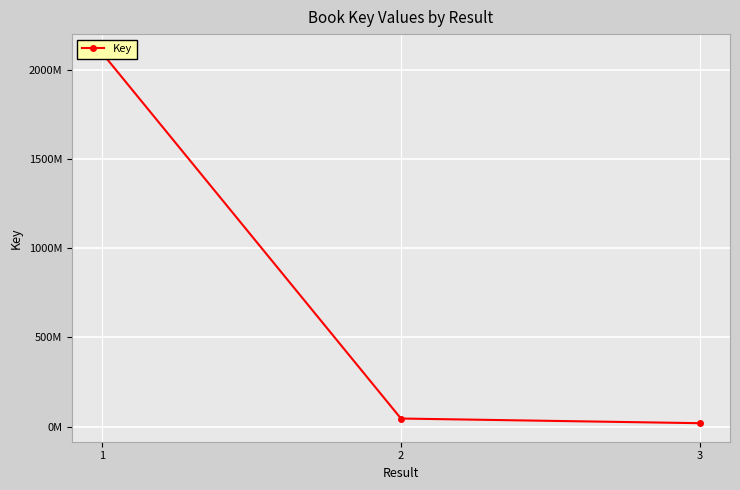

The value at 1 is 959158138. True or false?

False